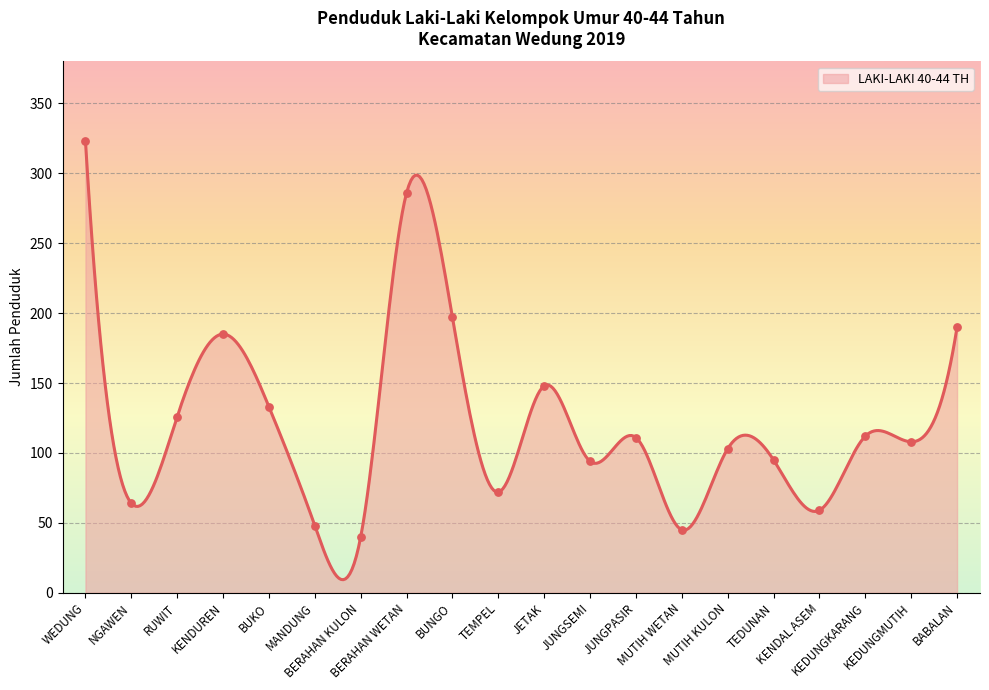

What is the maximum value shown in the chart?

323.0